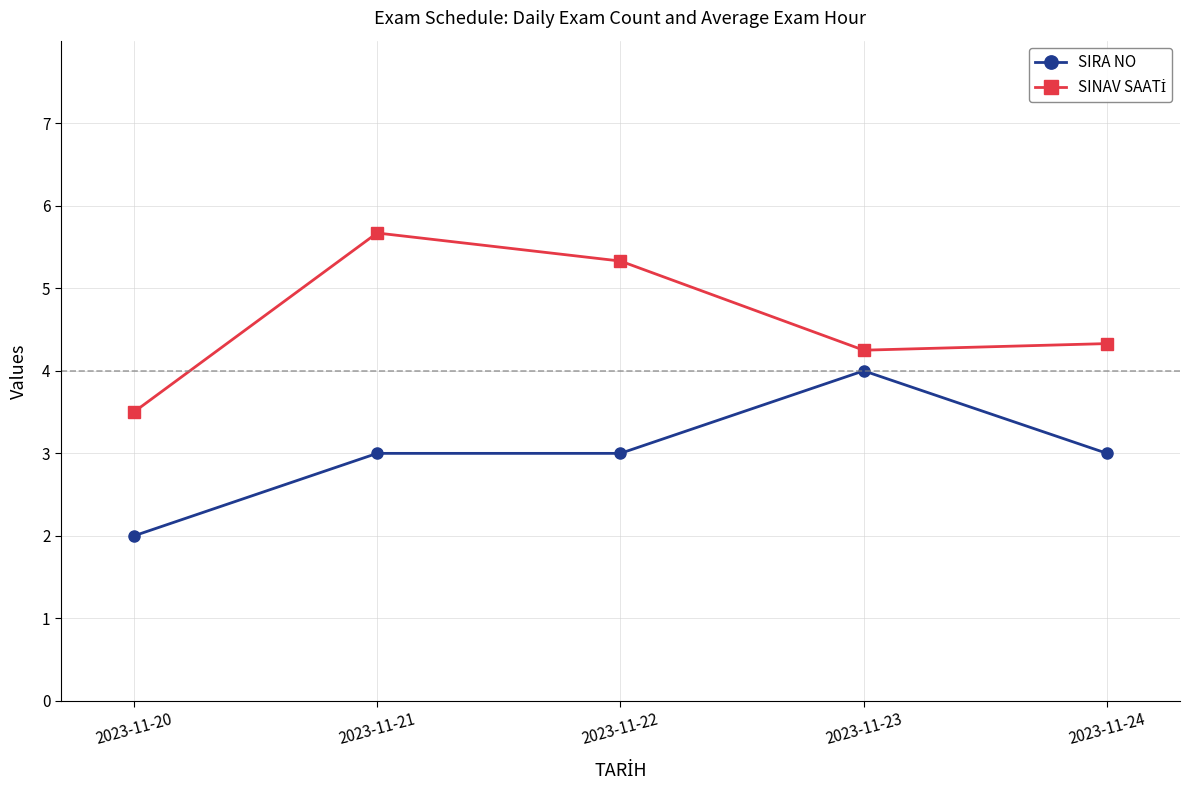

What is the total value across all series at 2023-11-24?

7.3